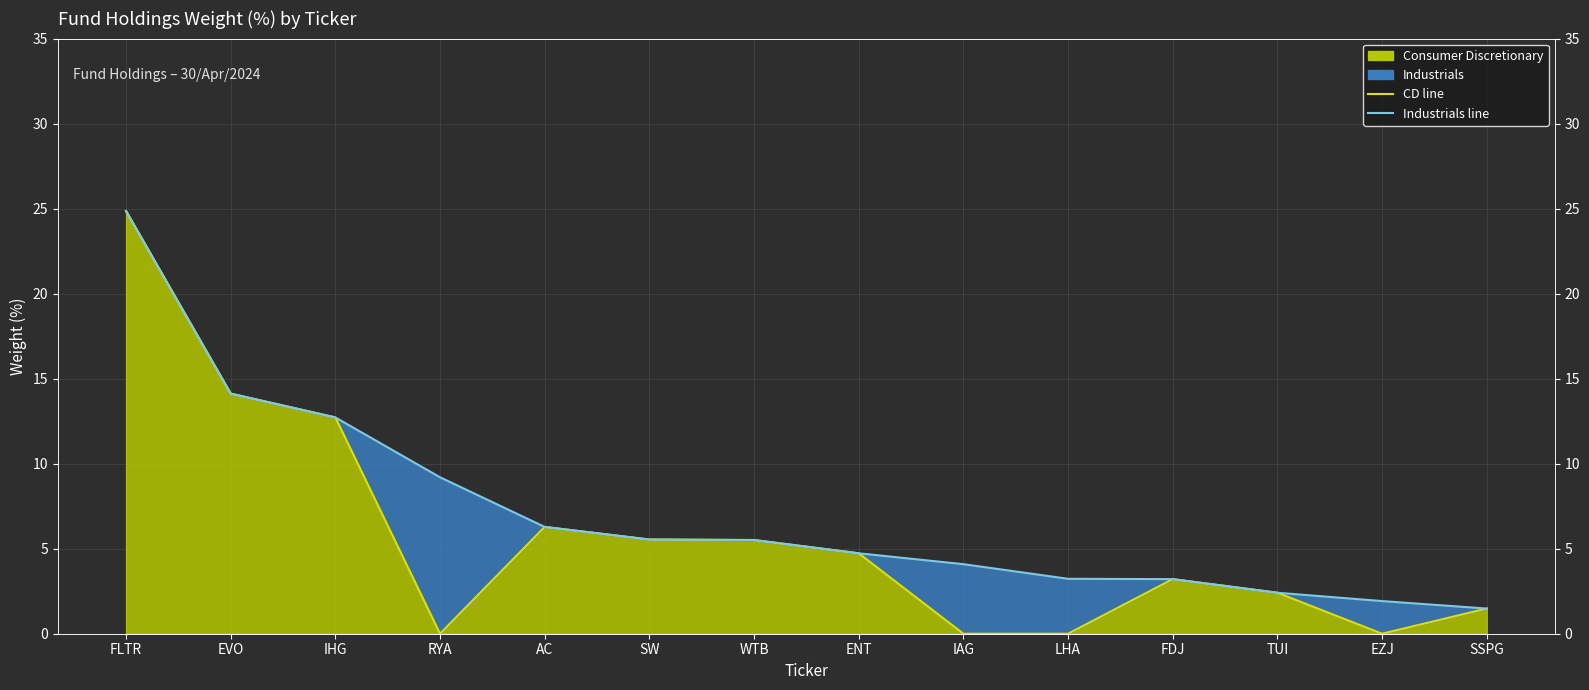

What is the difference between the maximum and minimum values in the Industrials line series?

23.4